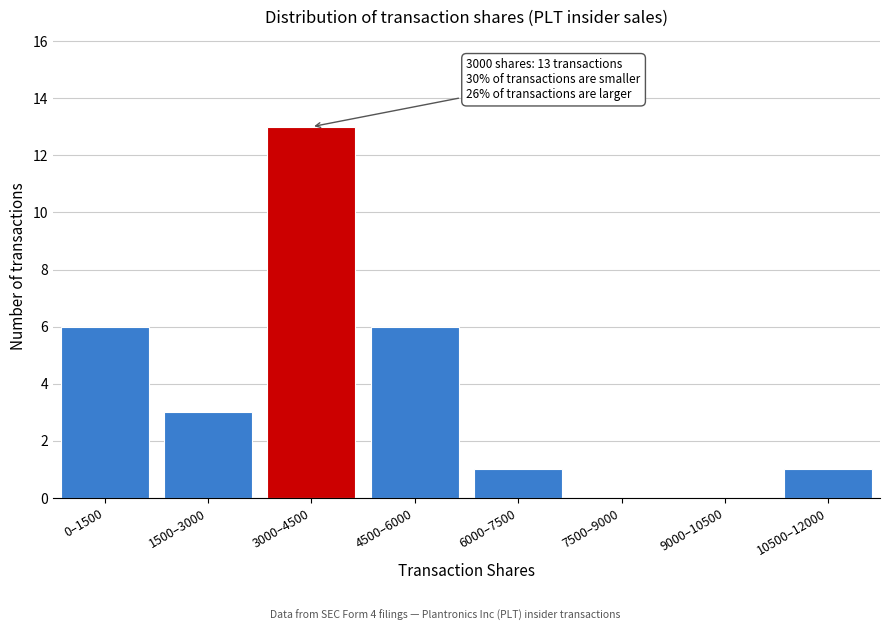

Reading left to right, transcribe all the data shown in this chart.

0–1500=6	1500–3000=3	3000–4500=13	4500–6000=6	6000–7500=1	7500–9000=0	9000–10500=0	10500–12000=1